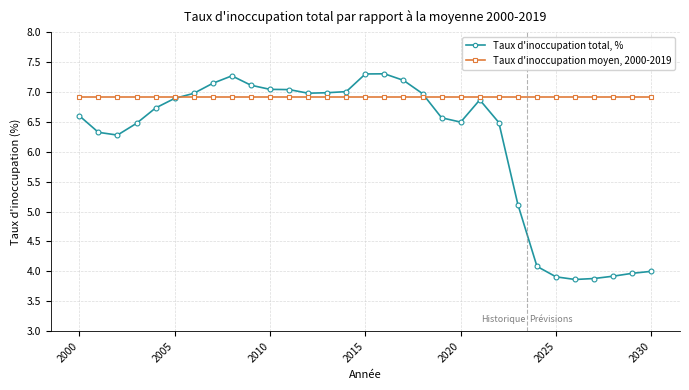

How many times do Taux d'inoccupation moyen, 2000-2019 and Taux d'inoccupation total, % cross each other?

2